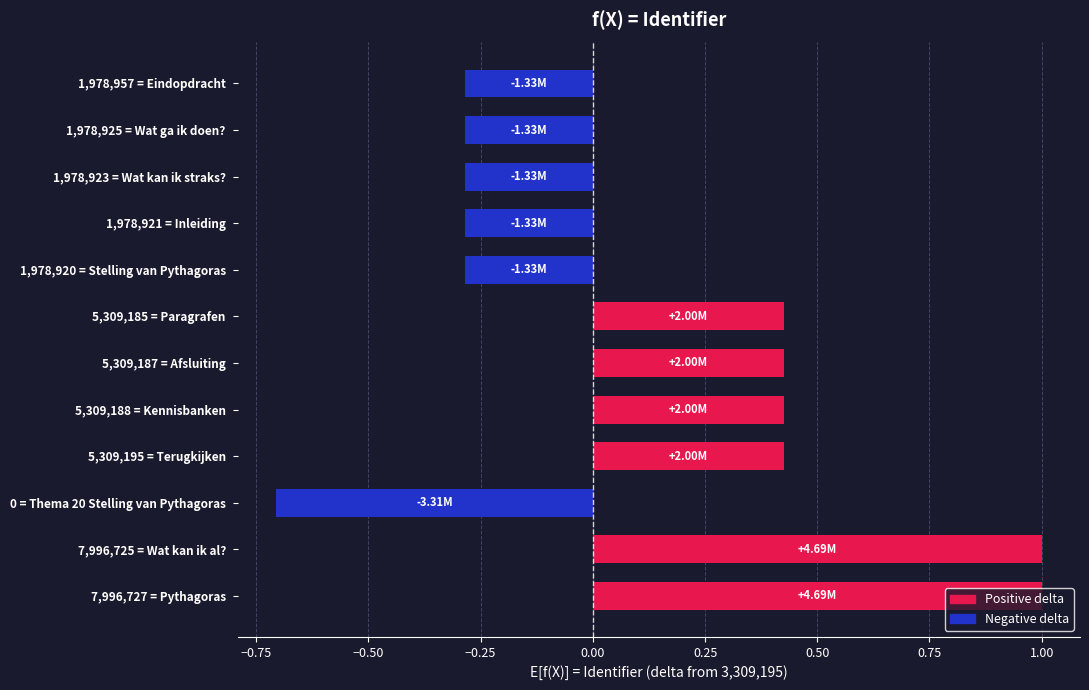

What is the sum of all values?

1.6